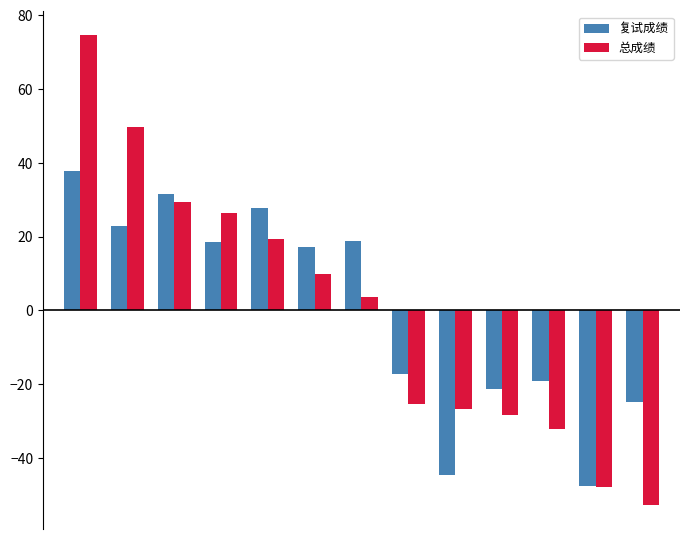

How many series are shown in this chart?

2